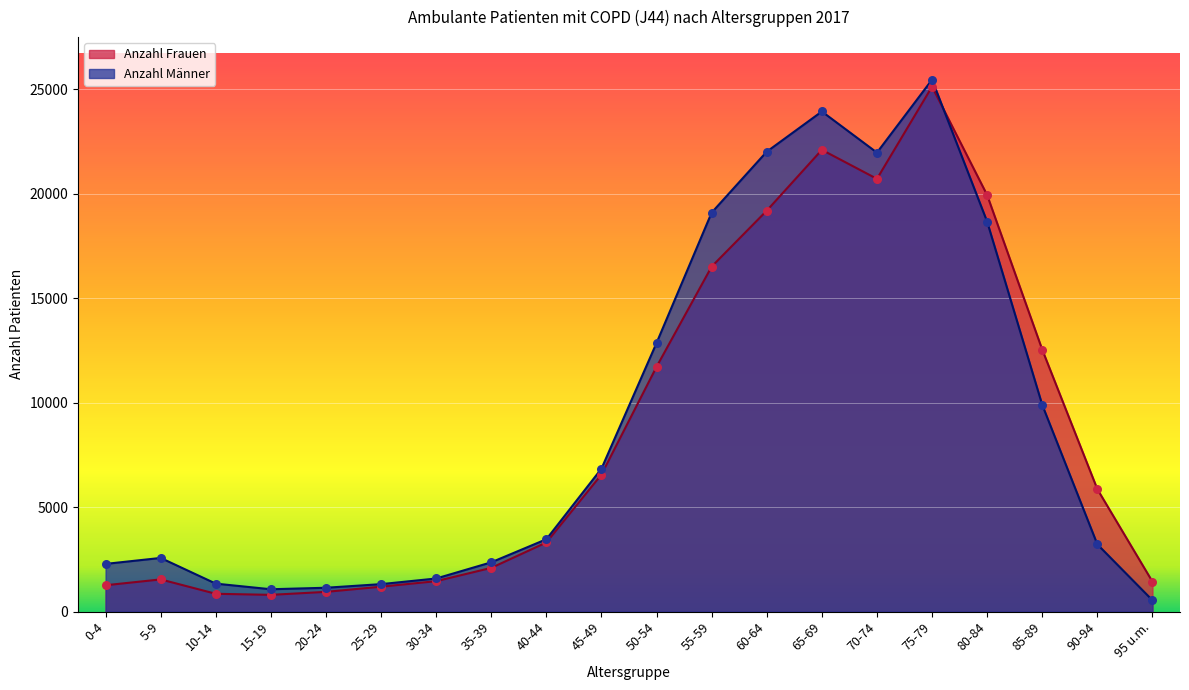

At which category is the sum across all series the highest?

75-79